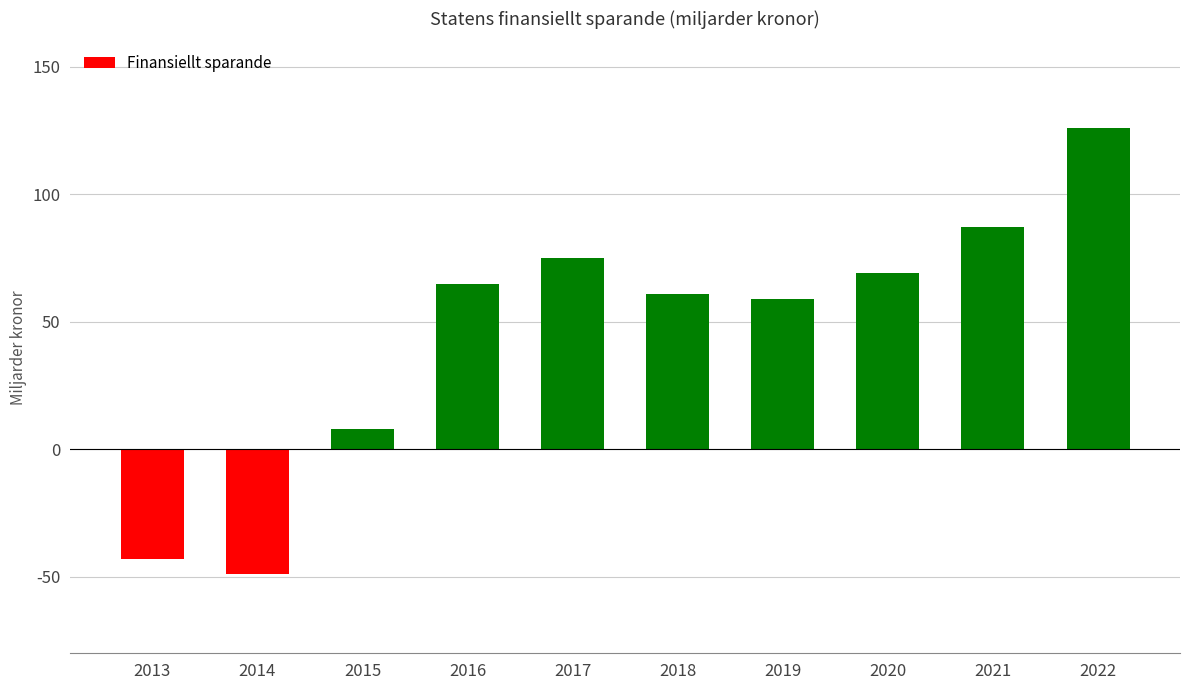

How many values are below zero?

2